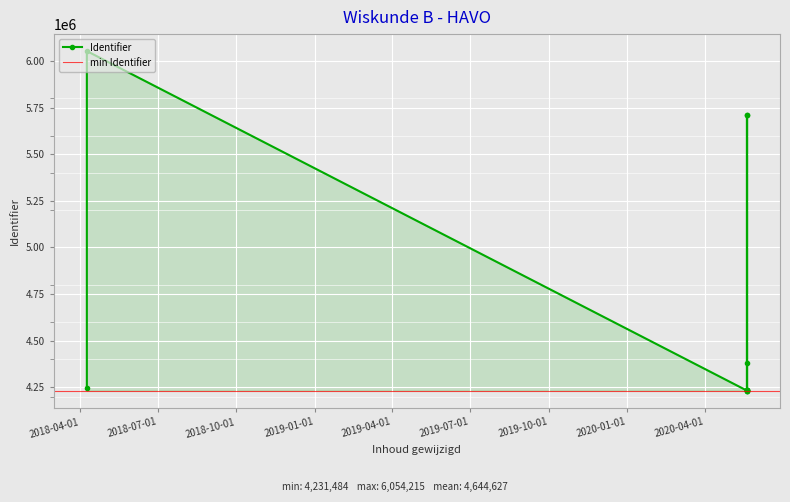

Reading left to right, transcribe all the data shown in this chart.

2018-04-09=4246514	2018-04-09=6054215	2020-05-20=4231513	2020-05-20=4381222	2020-05-20=5712014	2020-05-20=4231484	2020-05-20=4231580	2020-05-20=4233464	2020-05-20=4233643	2020-05-20=4234021	2020-05-20=4234027	2020-05-20=5711830